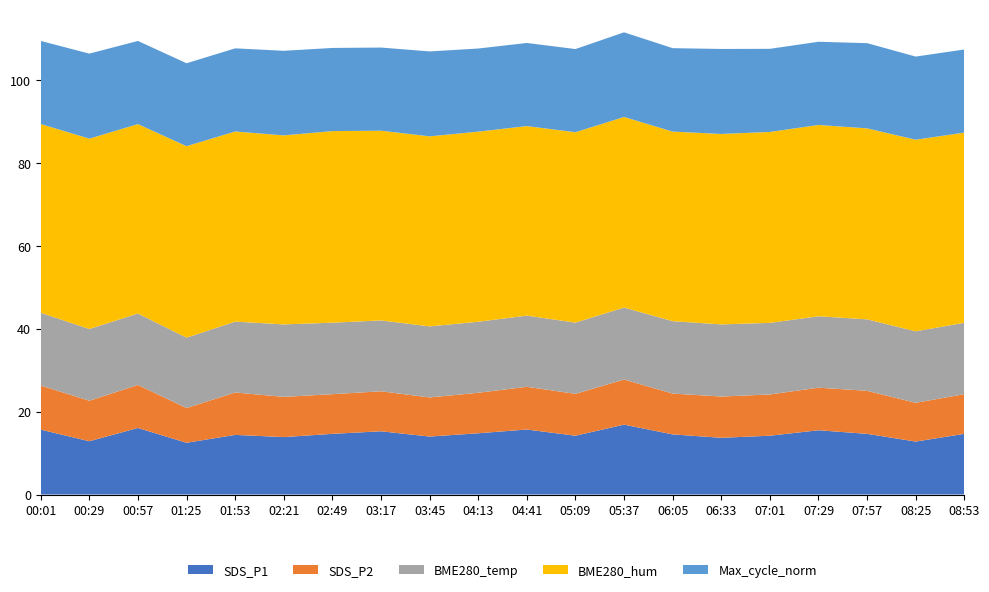

What is the total value across all series at 04:41?

108.9